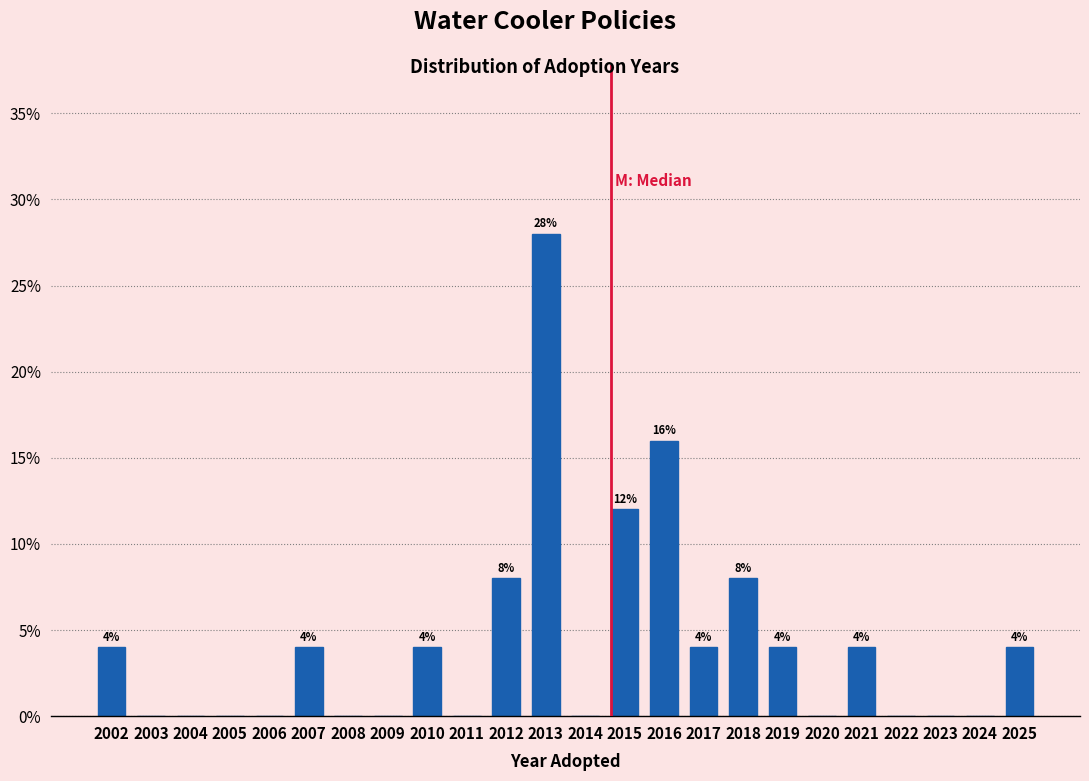

Reading right to left, list all the values displayed in this chart.

2025=4.0	2024=0.0	2023=0.0	2022=0.0	2021=4.0	2020=0.0	2019=4.0	2018=8.0	2017=4.0	2016=16.0	2015=12.0	2014=0.0	2013=28.0	2012=8.0	2011=0.0	2010=4.0	2009=0.0	2008=0.0	2007=4.0	2006=0.0	2005=0.0	2004=0.0	2003=0.0	2002=4.0